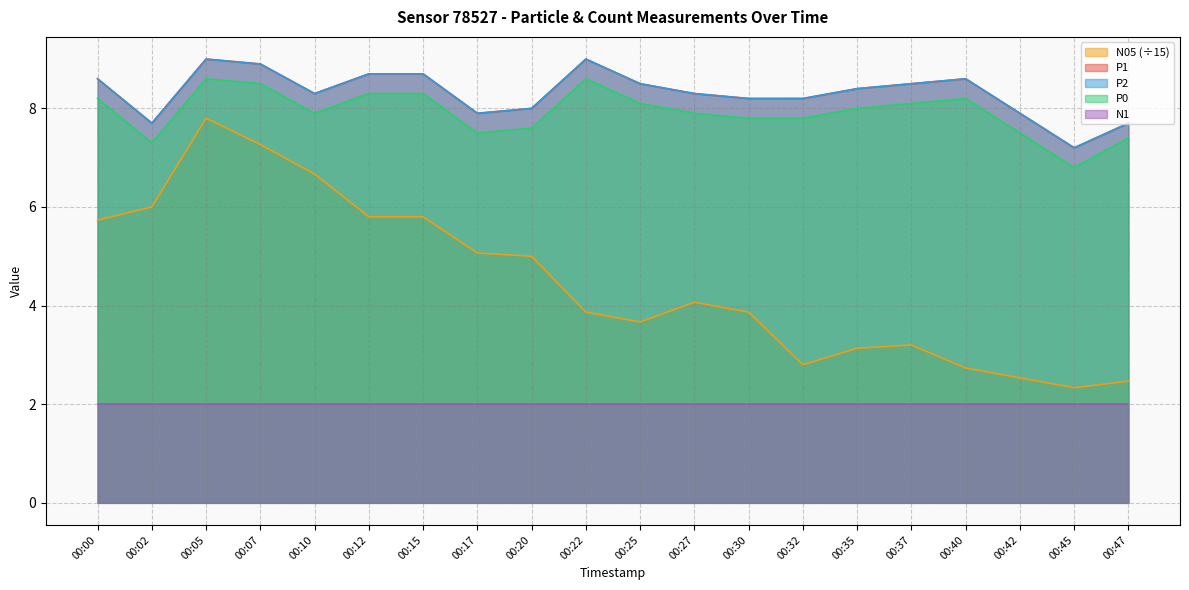

Does the chart display data point markers on the line(s)?

No